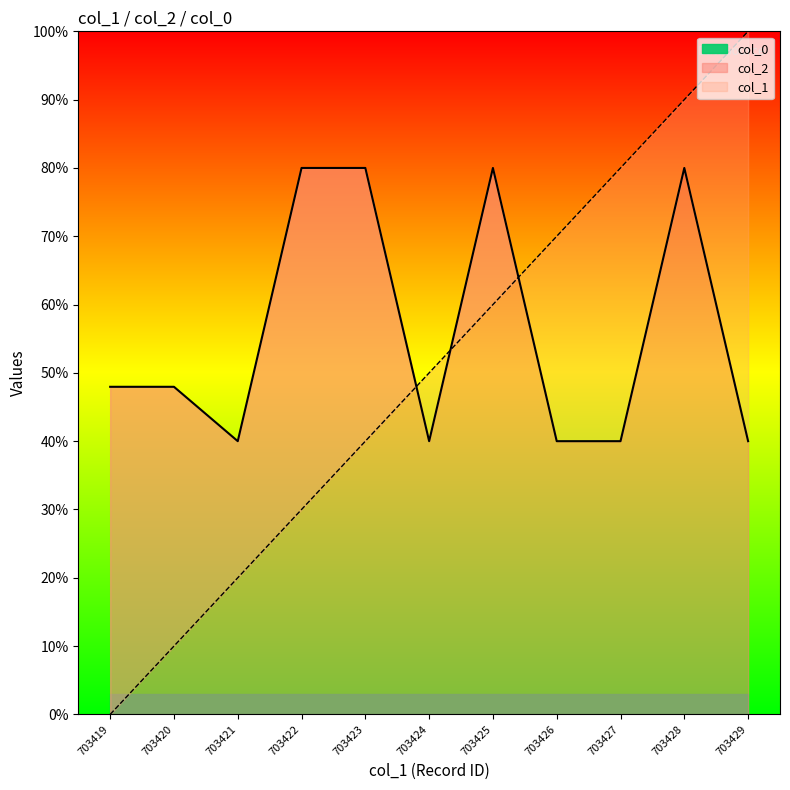

What is the sum of the col_2 values at 703423 and 703421?

120.0